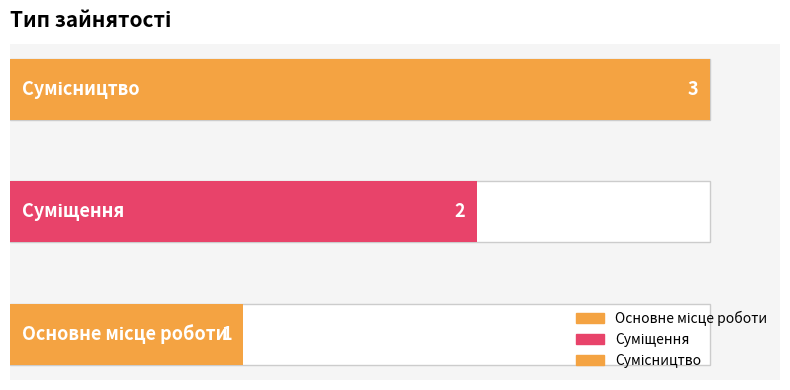

Rank the categories by value from lowest to highest.

Основне місце роботи, Суміщення, Сумісництво